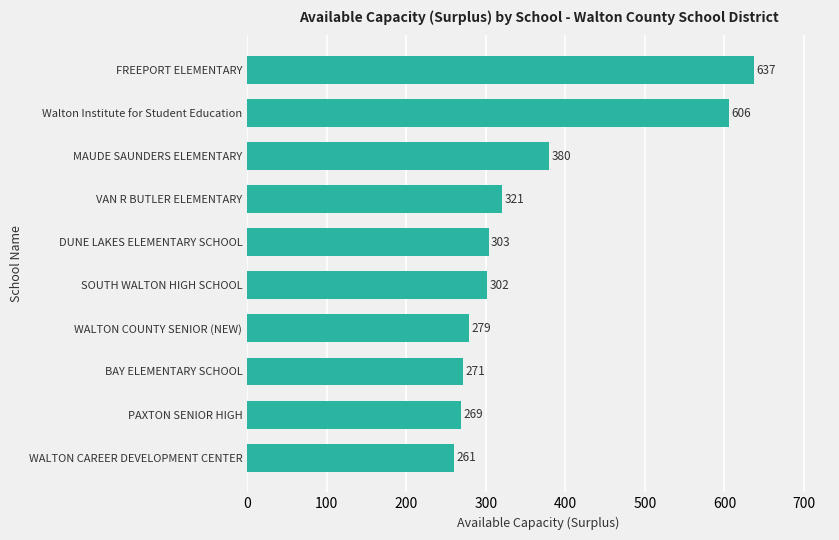

What is the average value?

362.9